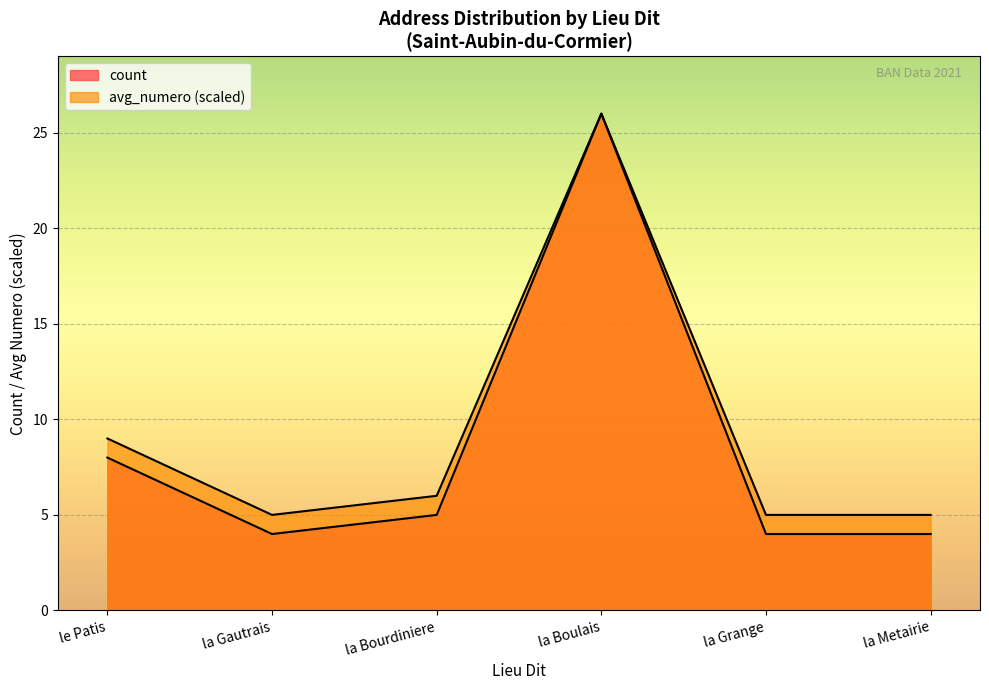

True or false: count and avg_numero intersect in this chart.

False